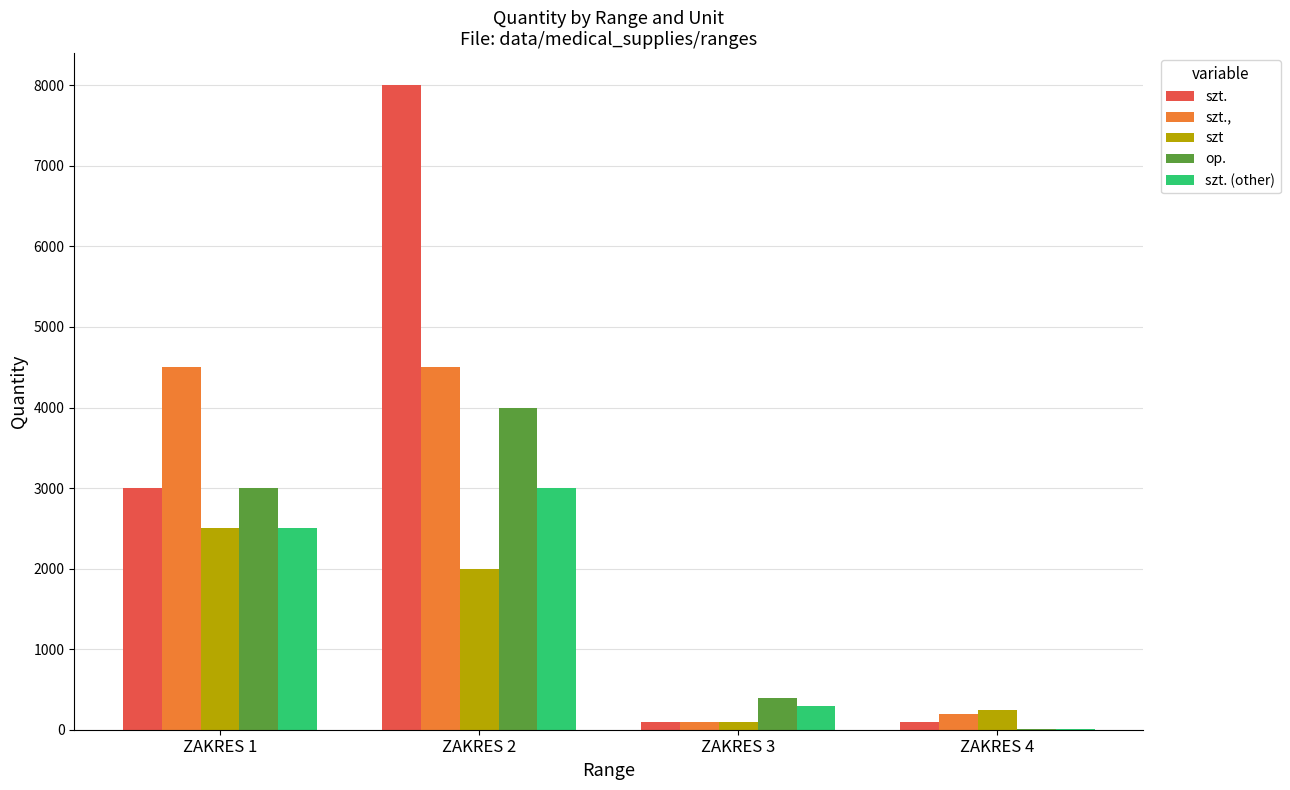

What is the sum of all szt. (other) values?

5805